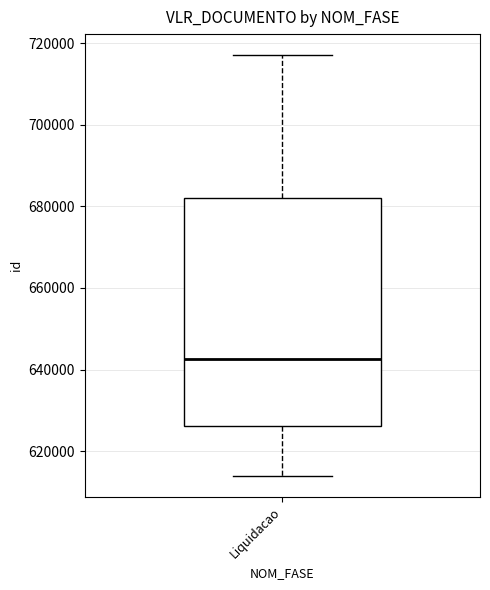

Transcribe this box plot: give where the median line is, the range the box spans, and where the two whiskers end, as read against the y-axis. The values are not printed on the chart, so give them approximately, as read against the axis.

median 642000, box 626000 to 682000, whiskers 614000 to 718000